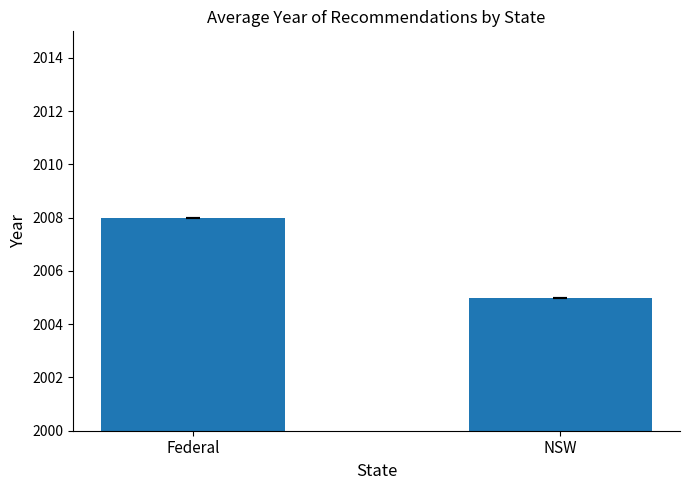

True or false: the data shows 2008 at Federal.

True